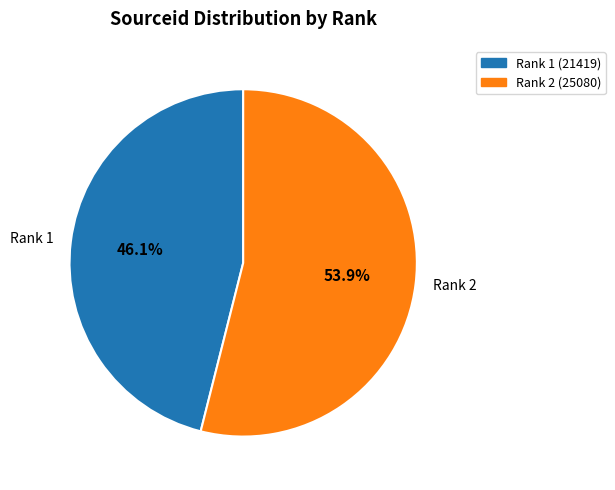

Which slice represents more than half of the pie?

Rank 2